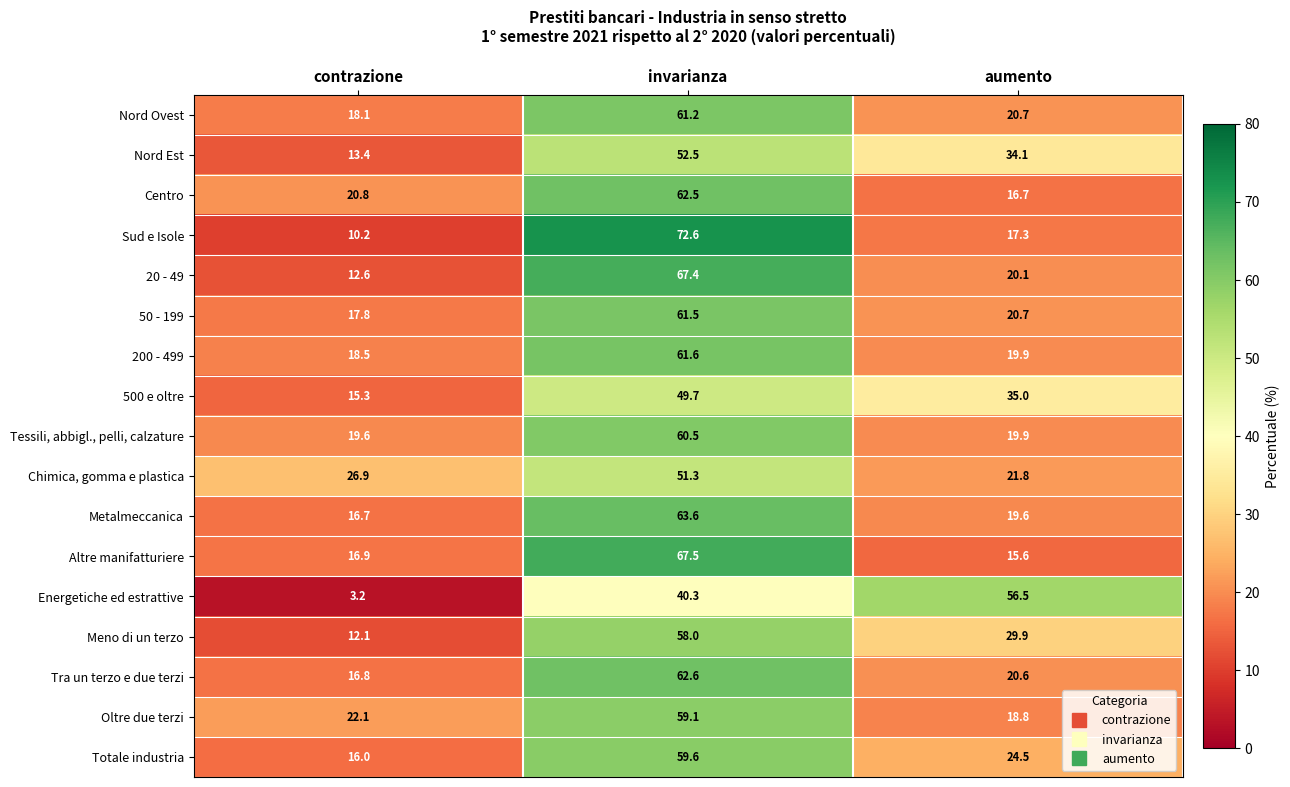

Rank the series by their maximum value, from highest to lowest.

Sud e Isole, Altre manifatturiere, 20 - 49, Metalmeccanica, Tra un terzo e due terzi, Centro, 200 - 499, 50 - 199, Nord Ovest, Tessili, abbigl., pelli, calzature, Totale industria, Oltre due terzi, Meno di un terzo, Energetiche ed estrattive, Nord Est, Chimica, gomma e plastica, 500 e oltre